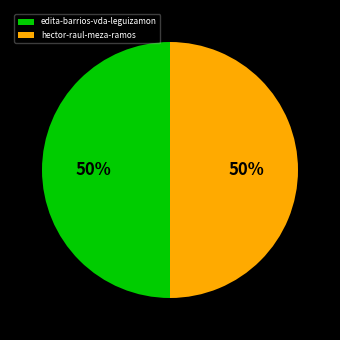

To the nearest percent, what is the combined percentage of hector-raul-meza-ramos and edita-barrios-vda-leguizamon?

100%